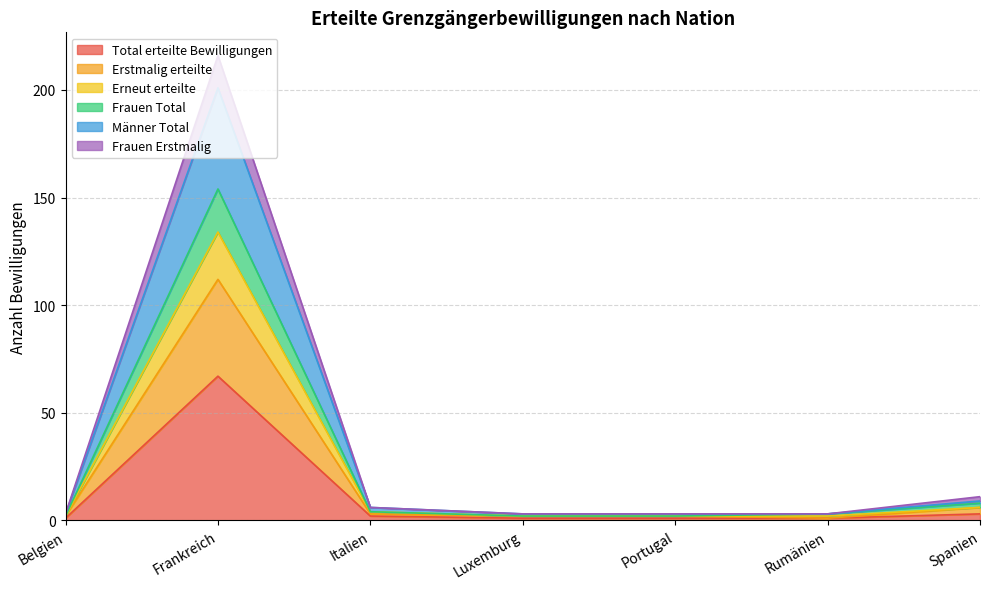

List the labels in order of Erneut erteilte value, largest first.

Frankreich, Spanien, Italien, Belgien, Luxemburg, Portugal, Rumänien